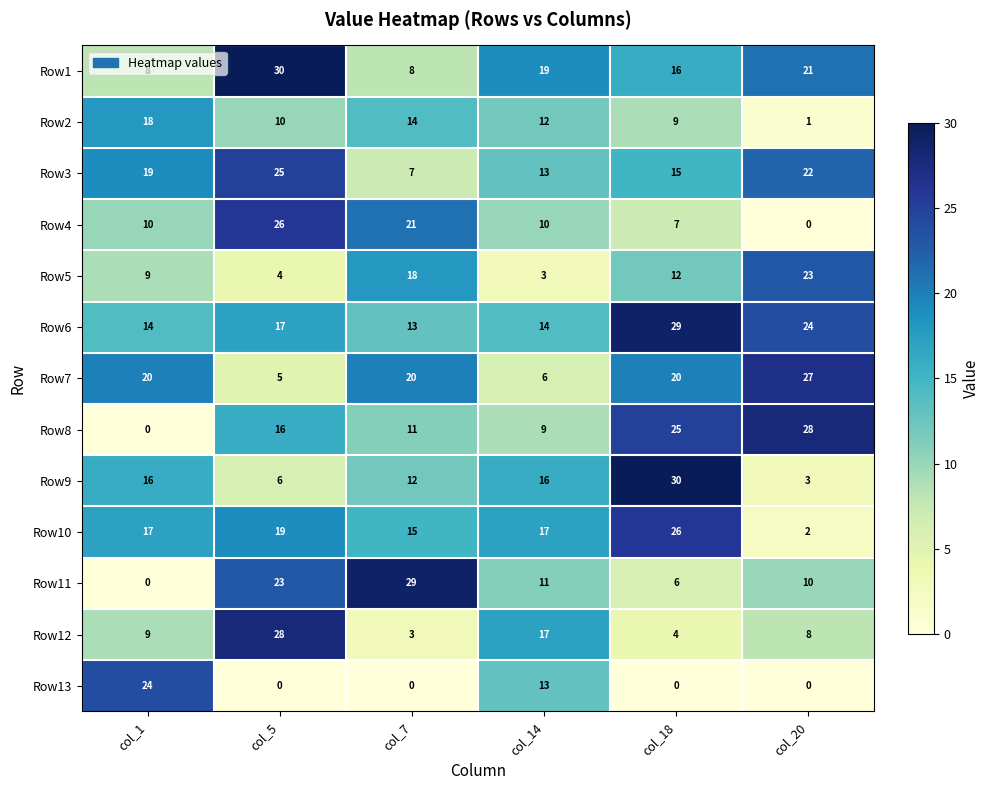

True or false: Row3 has a value of 25 at col_5.

True